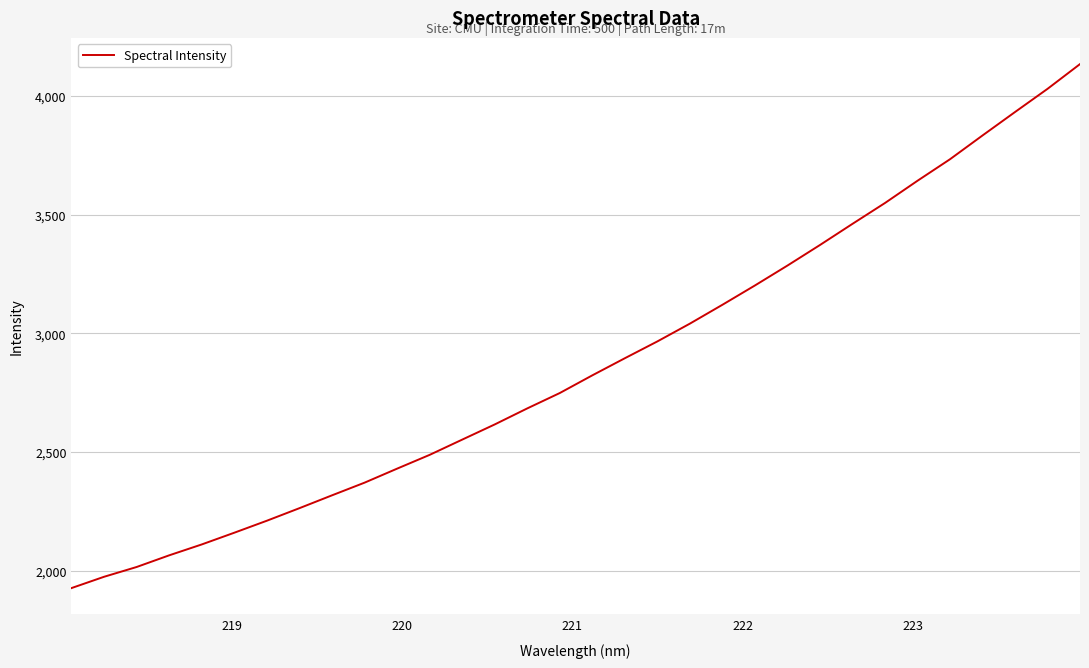

What is the maximum value shown in the chart?

4133.4